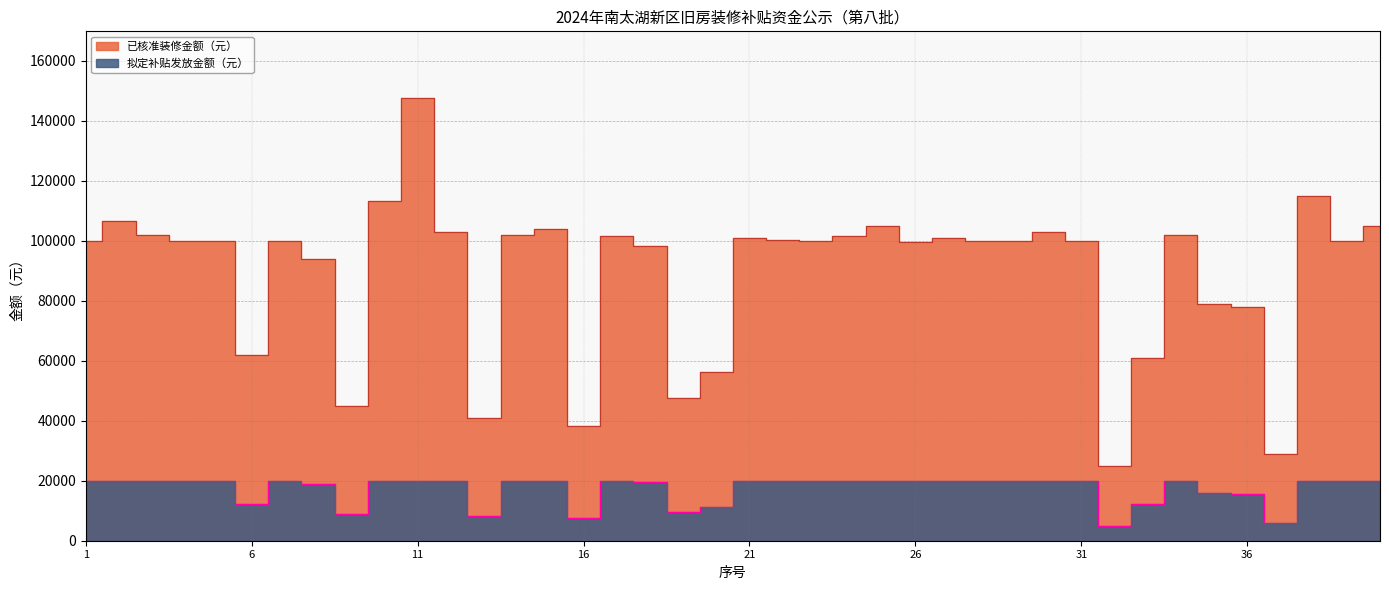

True or false: 已核准装修金额（元） and 拟定补贴发放金额（元） cross at least once.

False